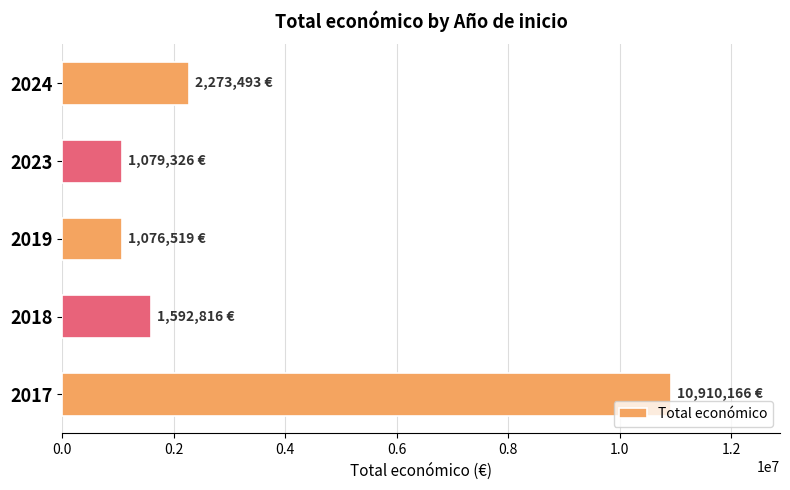

What is the sum of the values at 2019 and 2023?

2155845